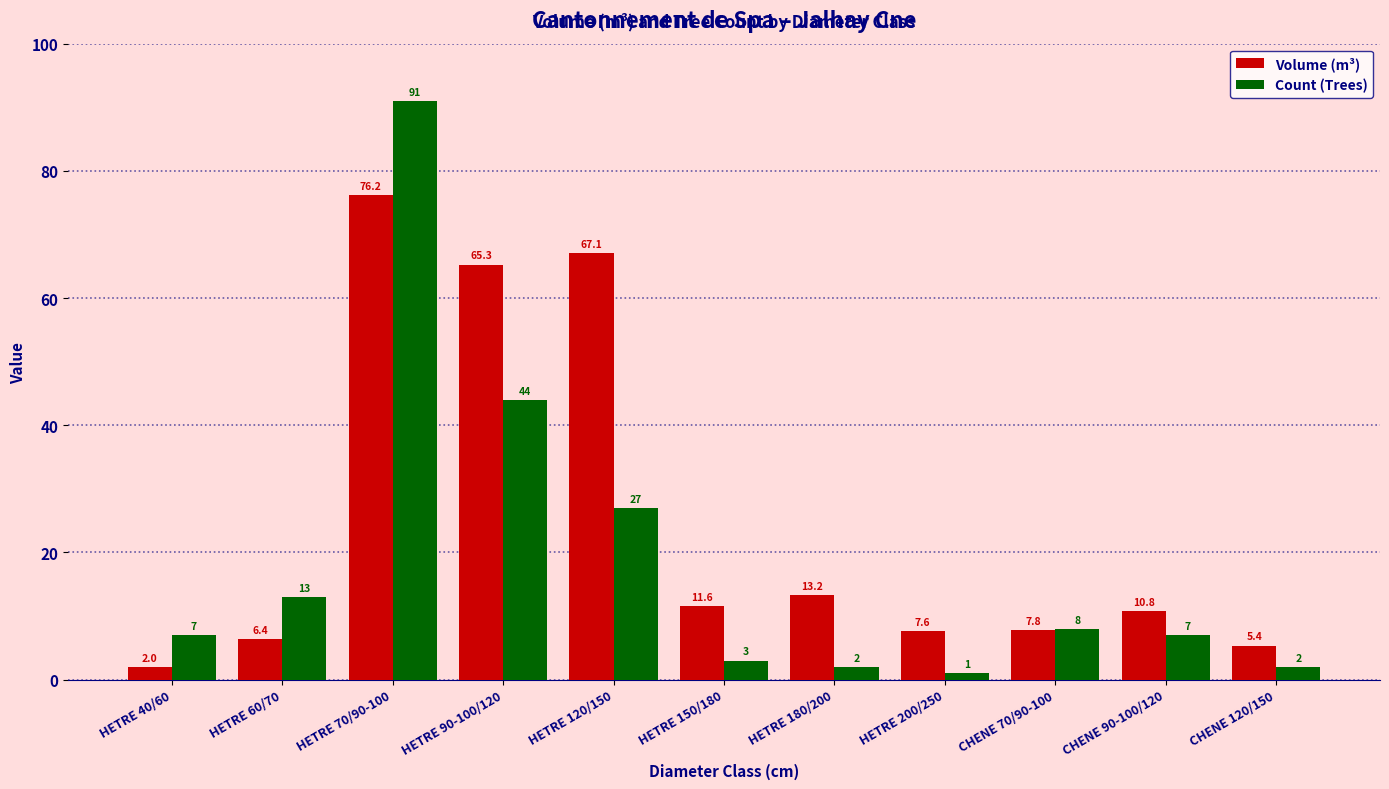

How many bars are there in total?

22